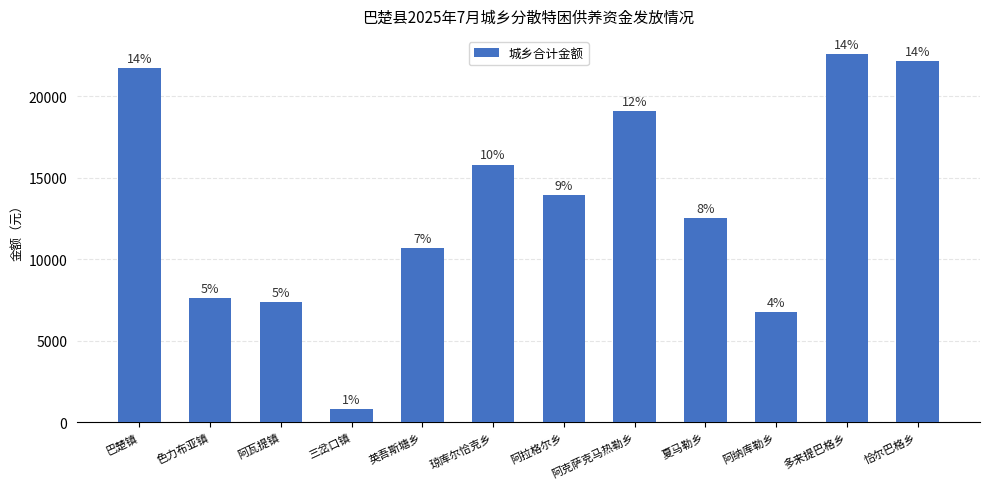

What is the difference between the maximum and second lowest values?

15795